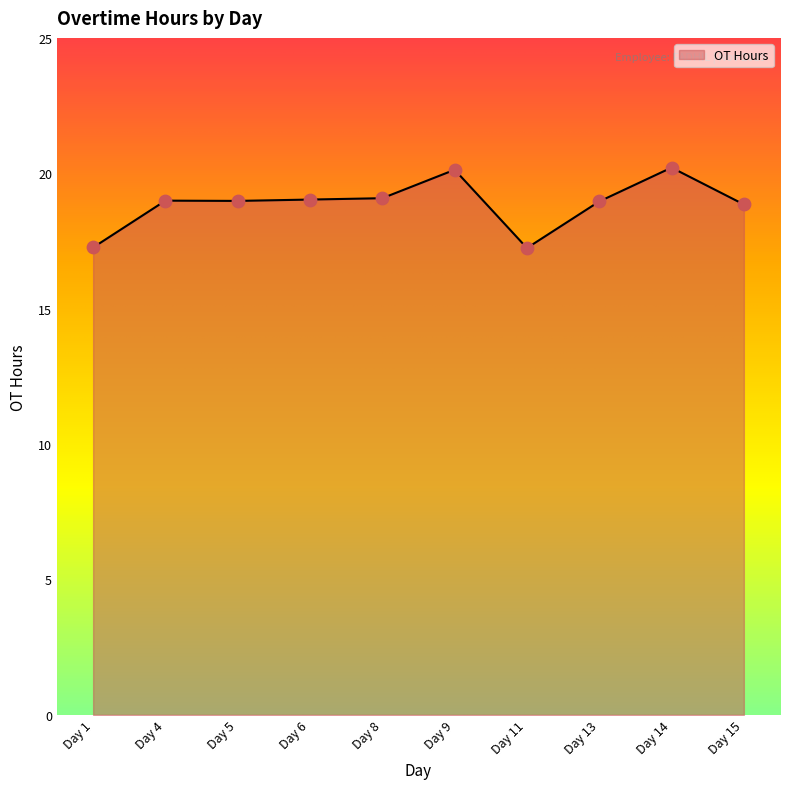

Between Day 13 and Day 14, which is larger?

Day 14